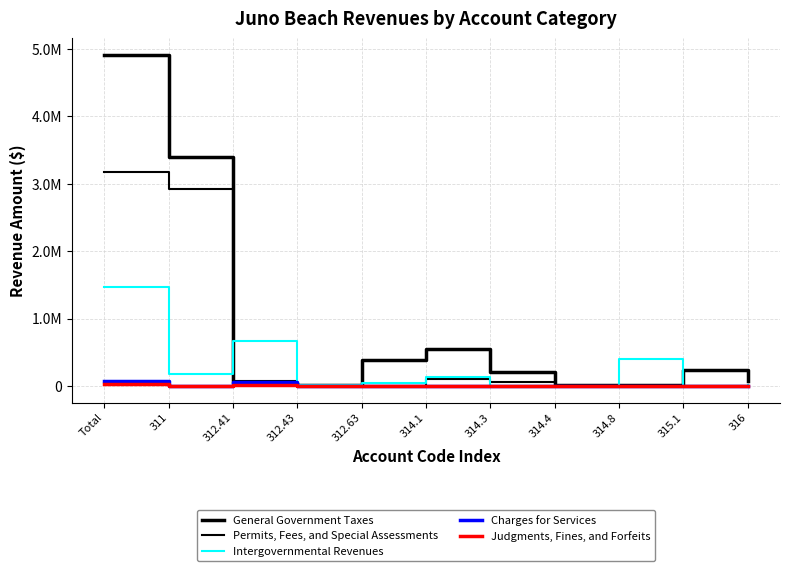

Between 312.43 and 314.3, which series saw the biggest shift?

General Government Taxes